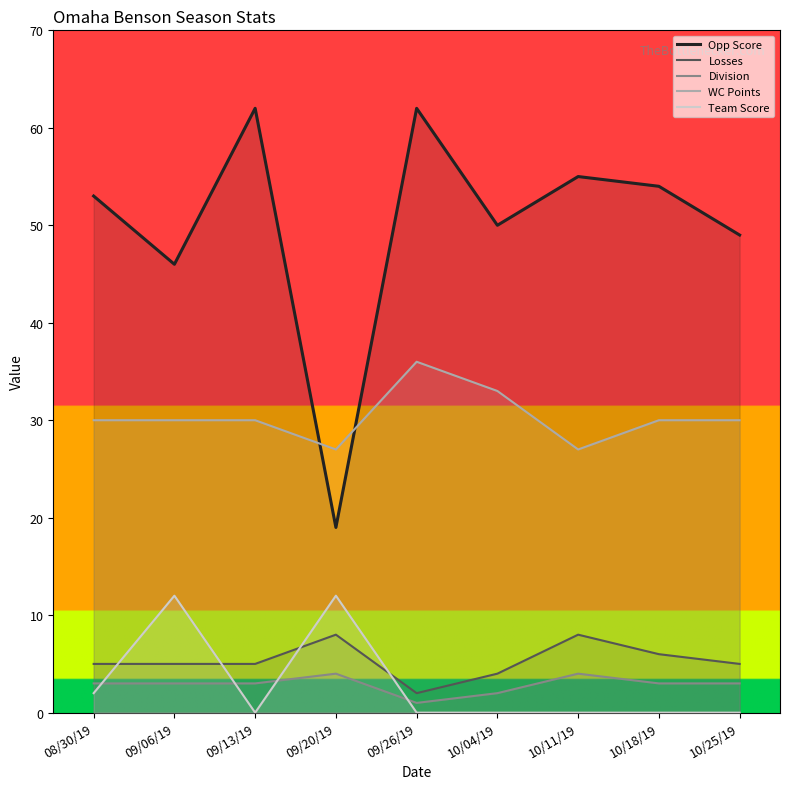

True or false: Division and Opp Score intersect in this chart.

False